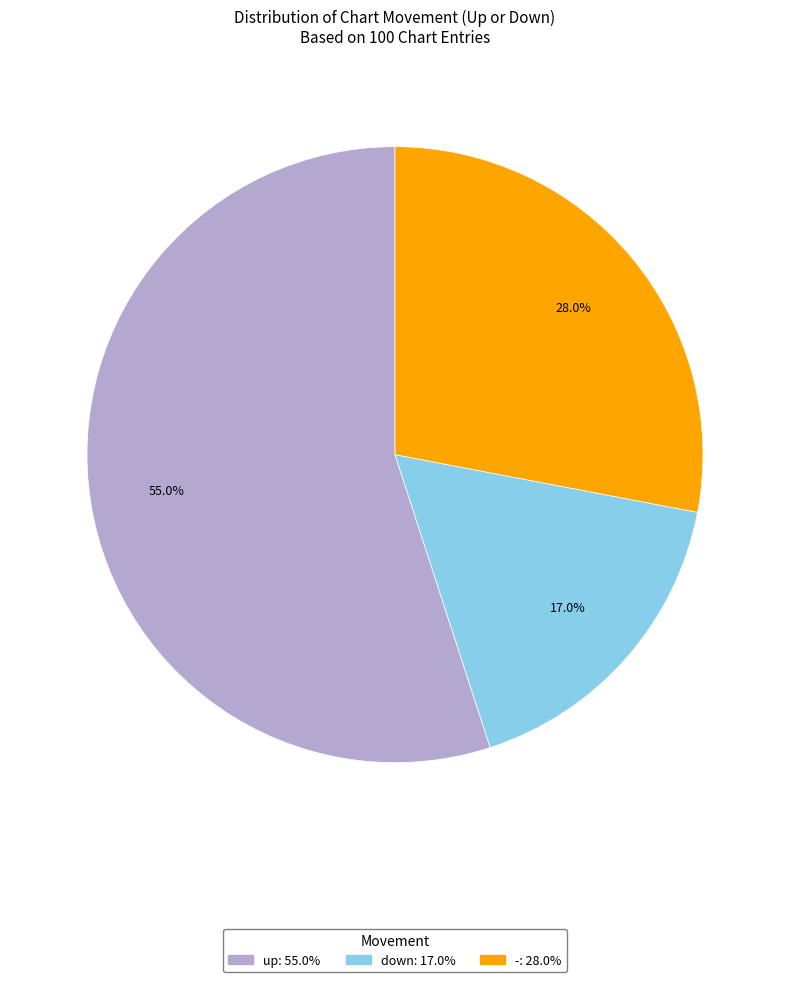

Which slice represents more than half of the pie?

up